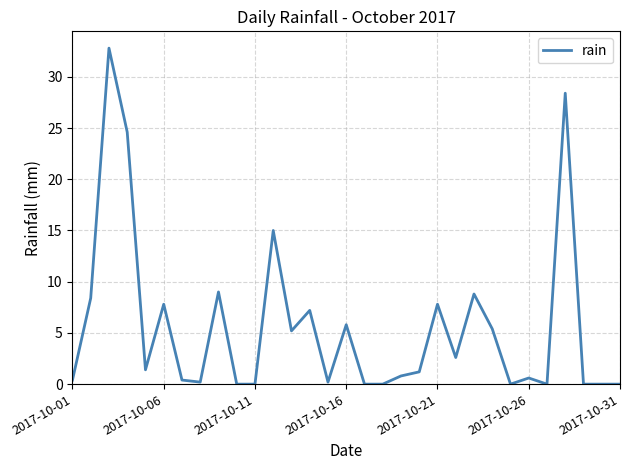

What is the greatest value displayed?

32.8